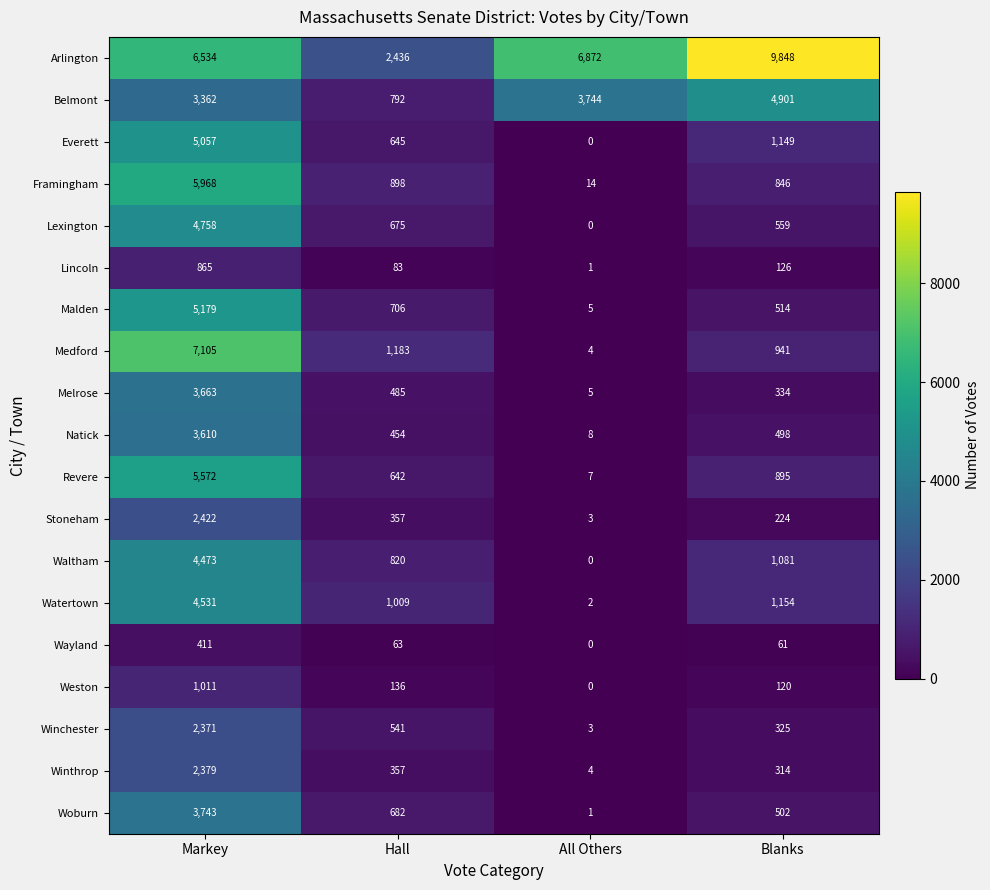

How many data points in Stoneham are less than 357?

2